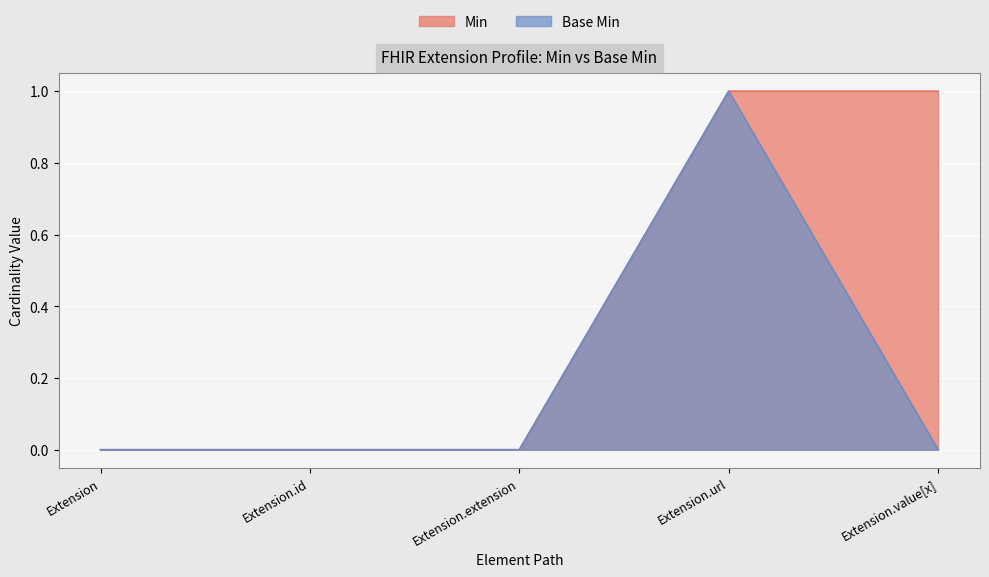

What is the label of the 5th point from the right?

Extension